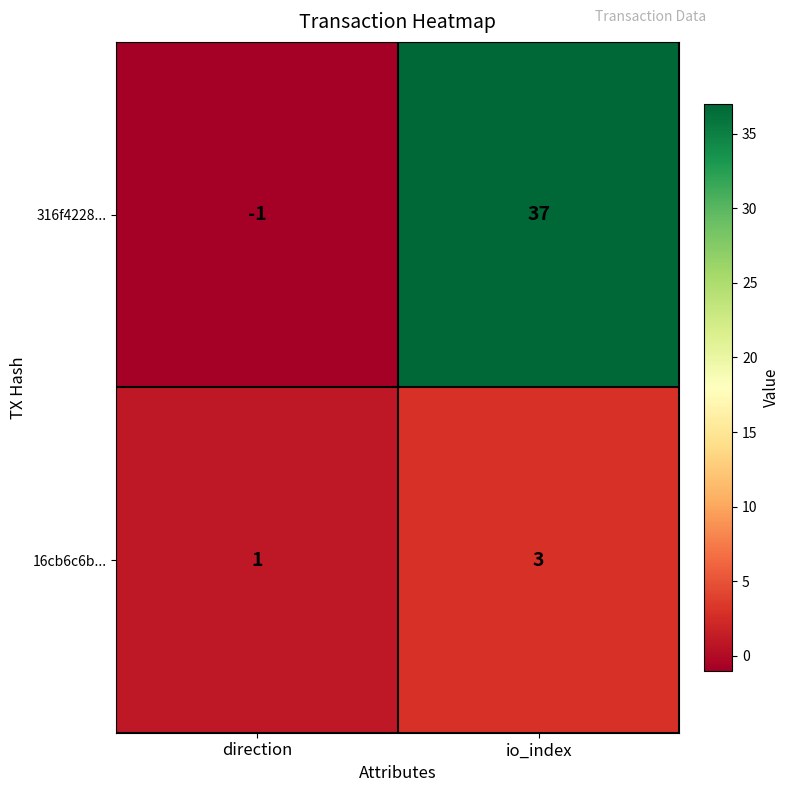

What is the total value across all series at io_index?

40